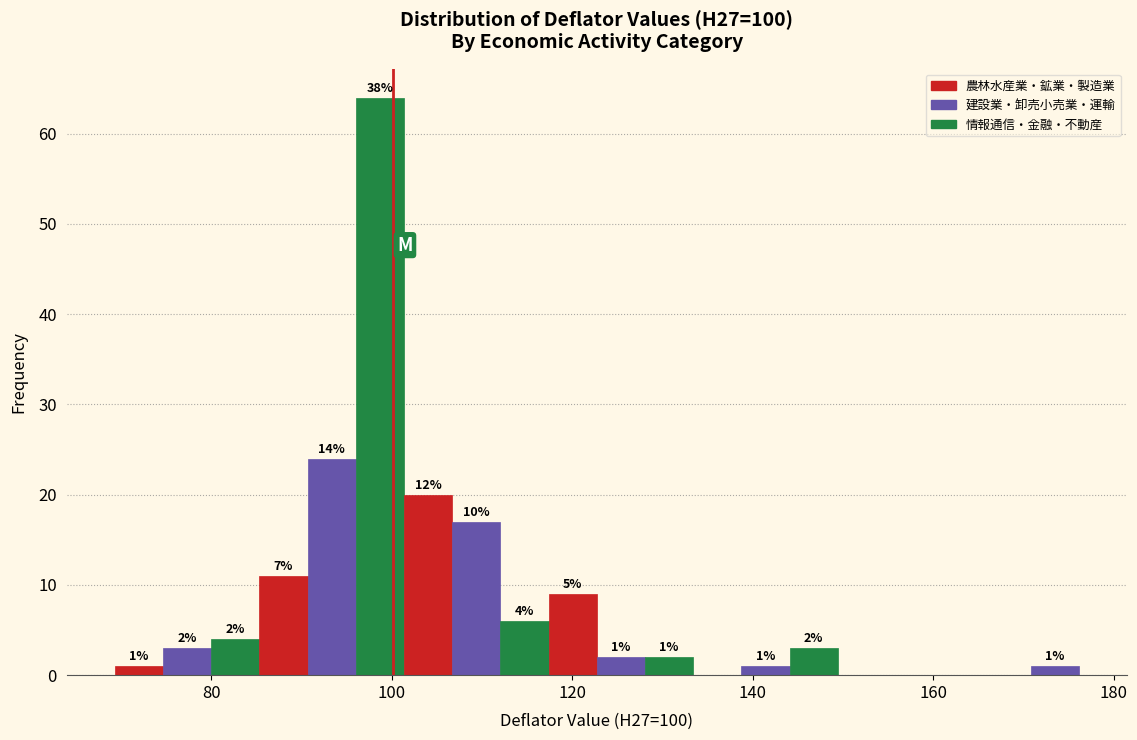

Read against the x-axis, roughly where is the centre of the tallest bar?

98